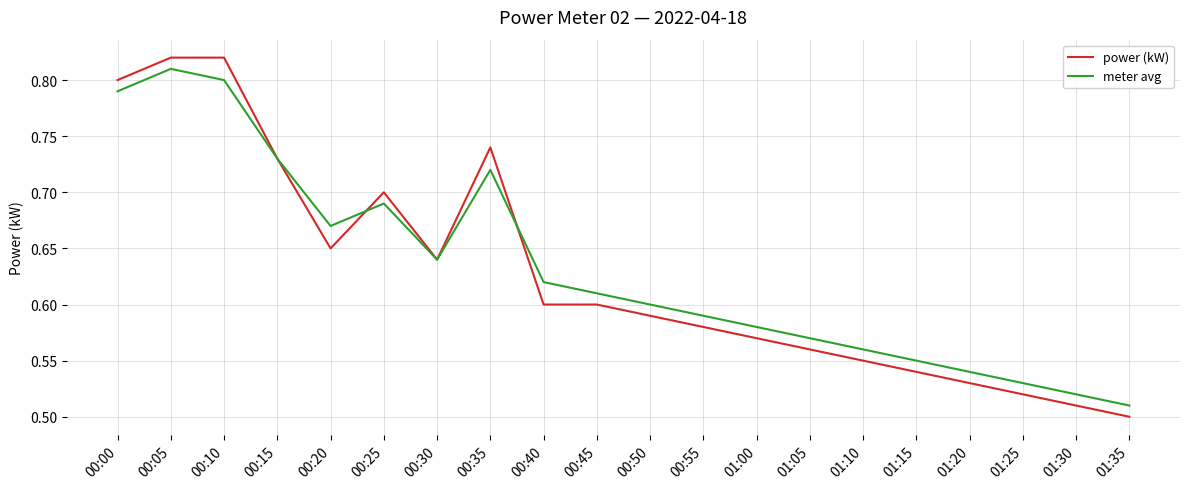

Is it true that meter avg equals 0.6 at 01:10?

True